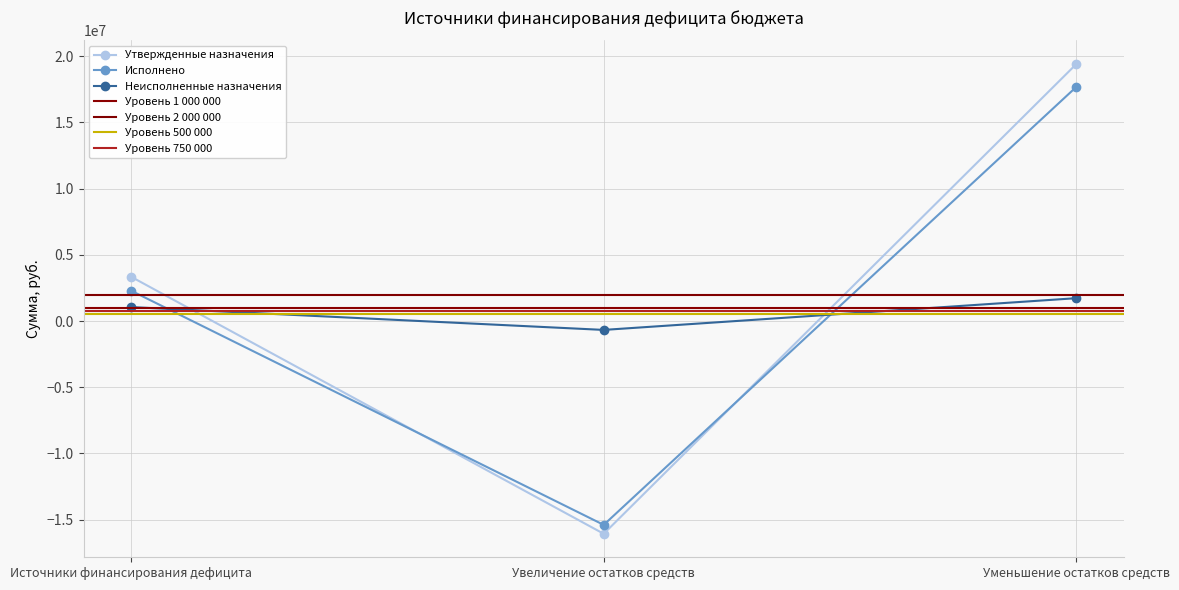

What is the average value of the Неисполненные назначения series?

702012.0